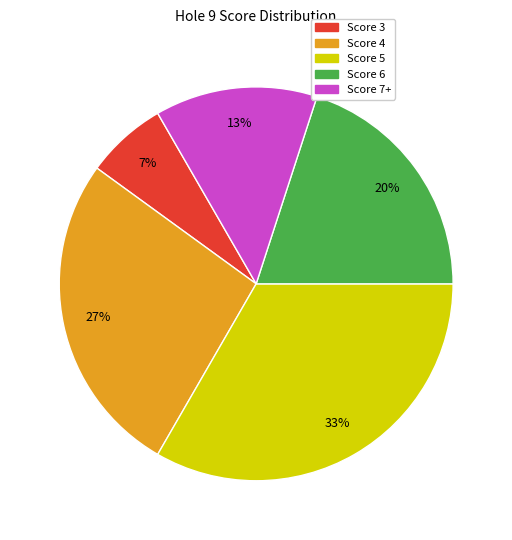

To the nearest percent, what is the average slice percentage?

20%